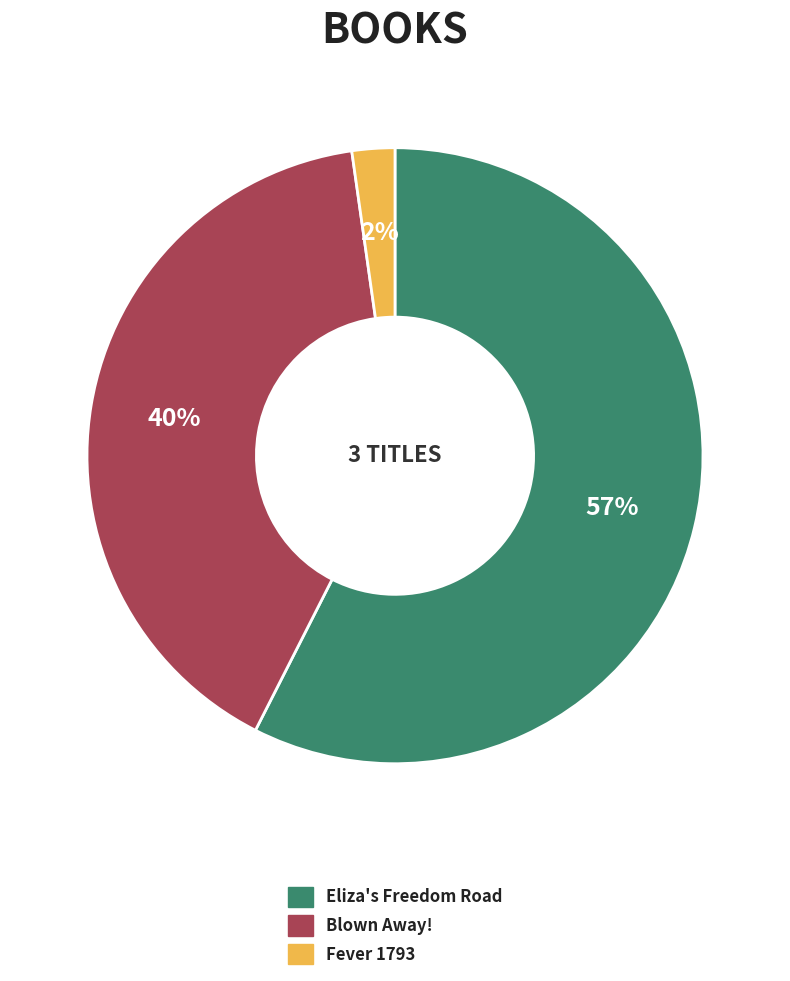

What is the smallest slice in the pie chart?

Fever 1793